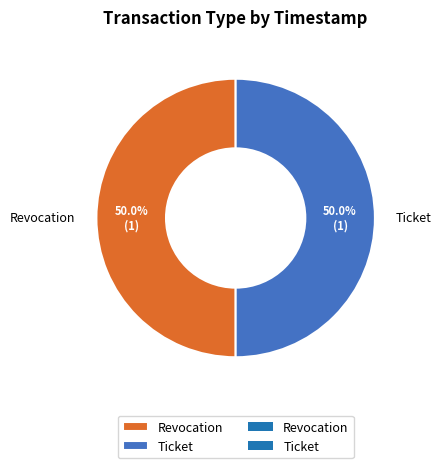

Is the sum of Ticket and Revocation greater than half?

Yes